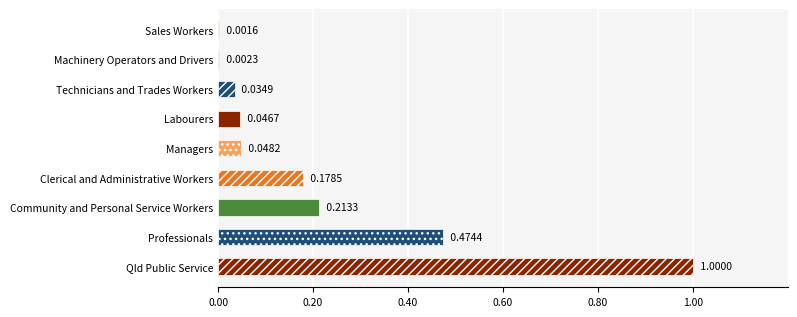

At which category does the chart reach its peak across all series?

Qld Public Service